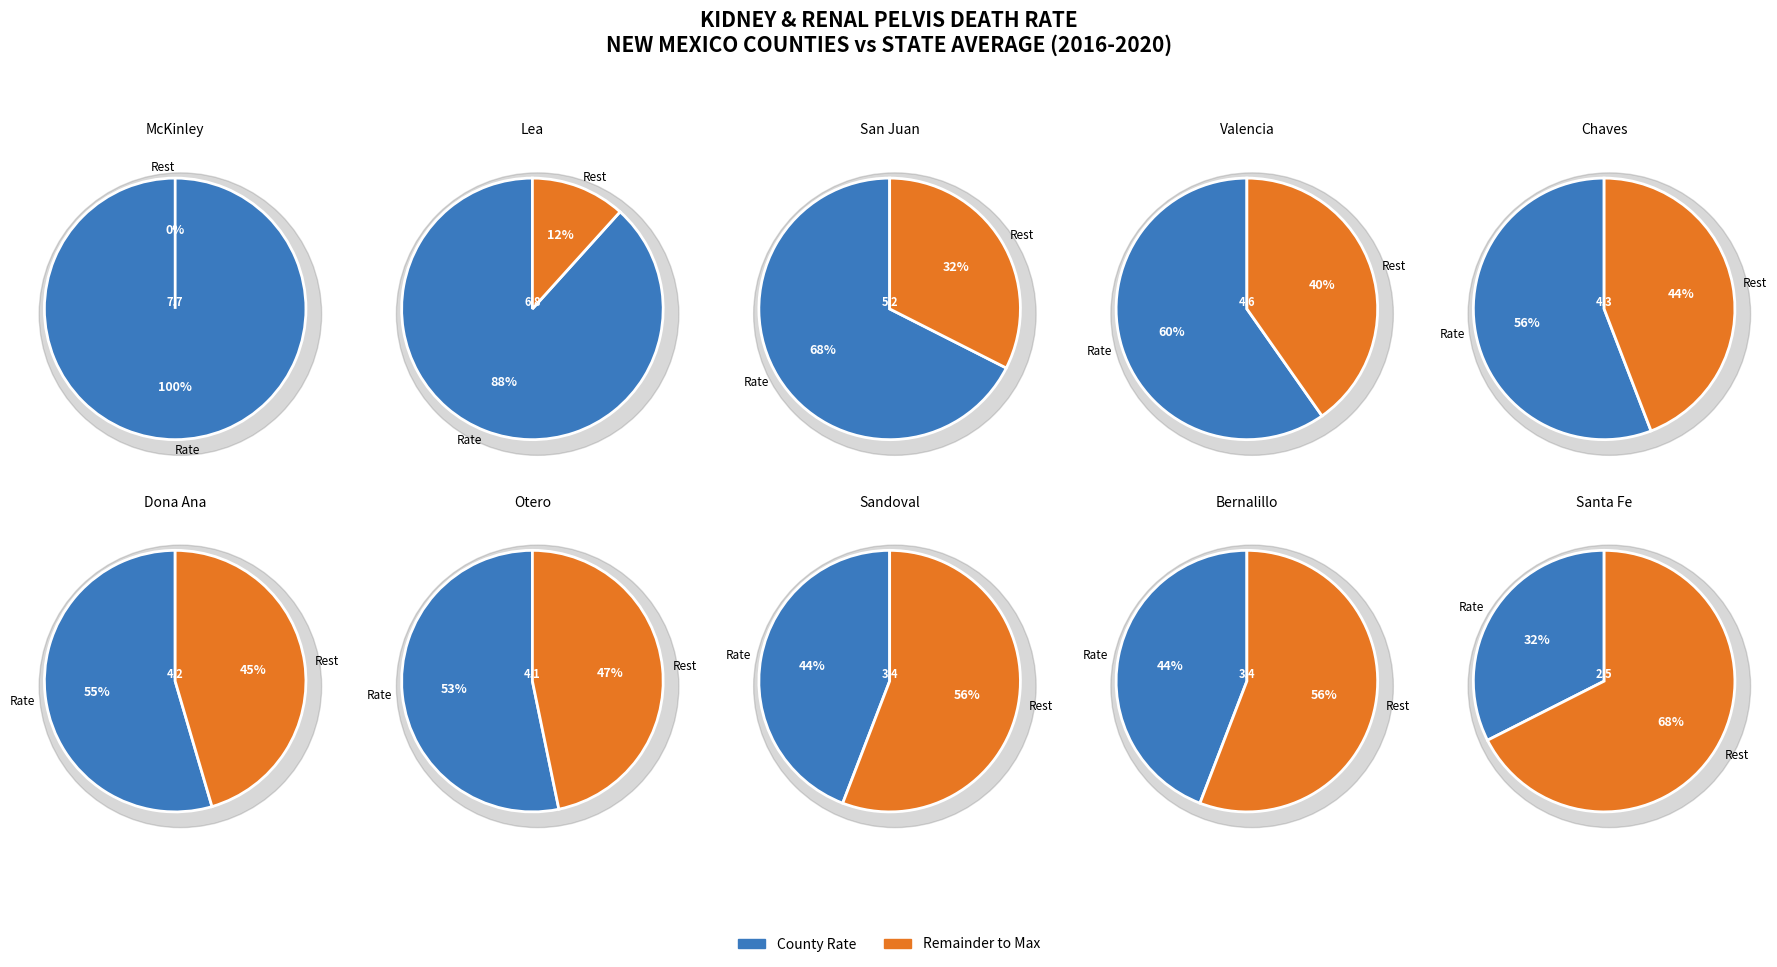

What is the change in value from rates to 1?

-0.9